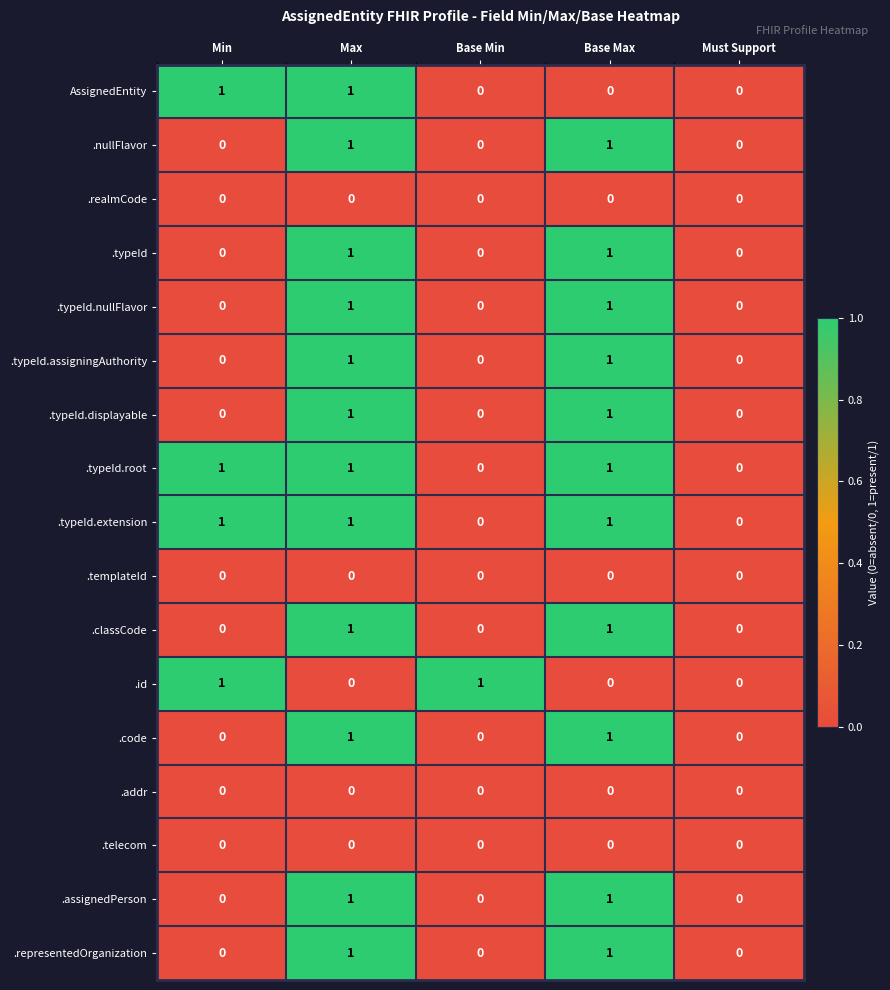

Is it true that .typeId.root equals 0 at Max?

False